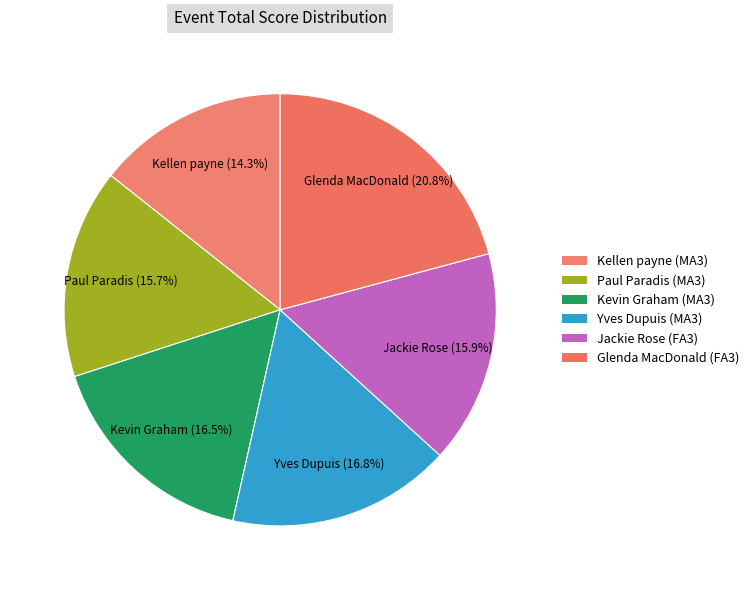

What is the largest slice in the pie chart?

Glenda MacDonald (FA3)